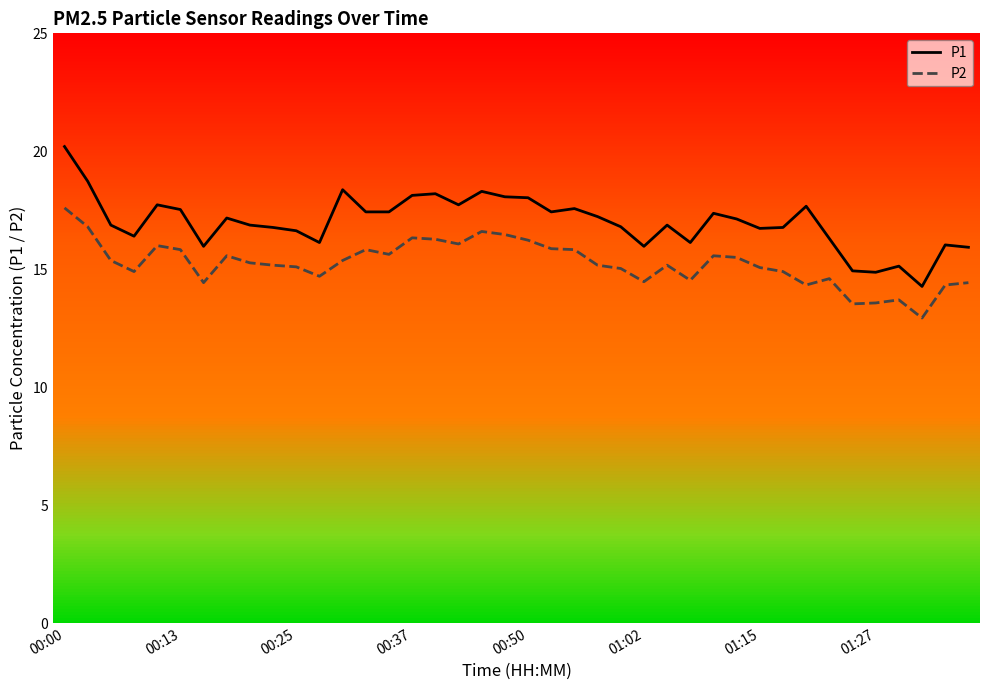

Which series has the largest total across all categories?

P1